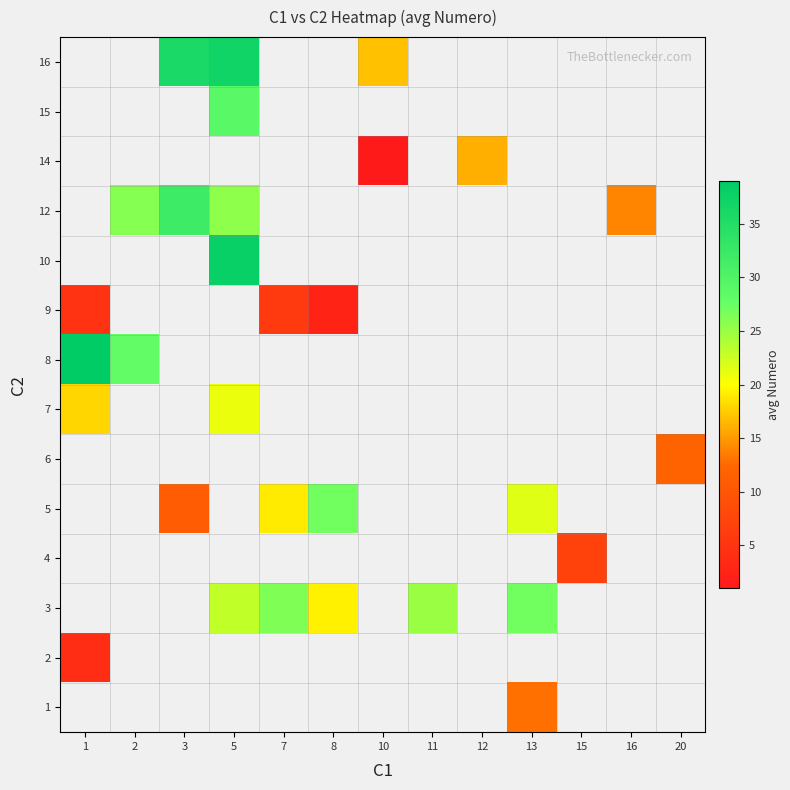

How many values in 16 are above zero?

3